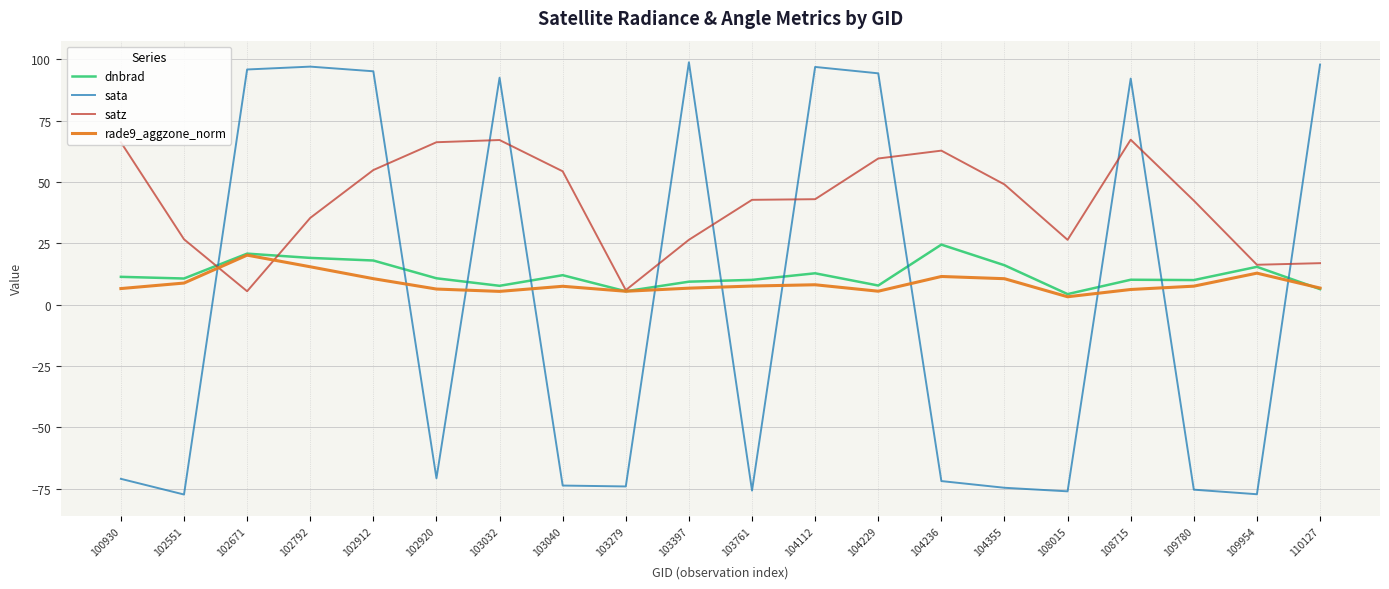

Which series has the largest range (max minus min)?

sata